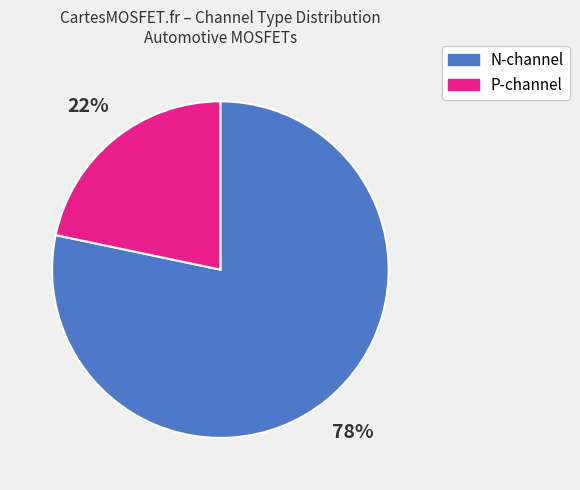

To the nearest percent, what is the average slice percentage?

50%